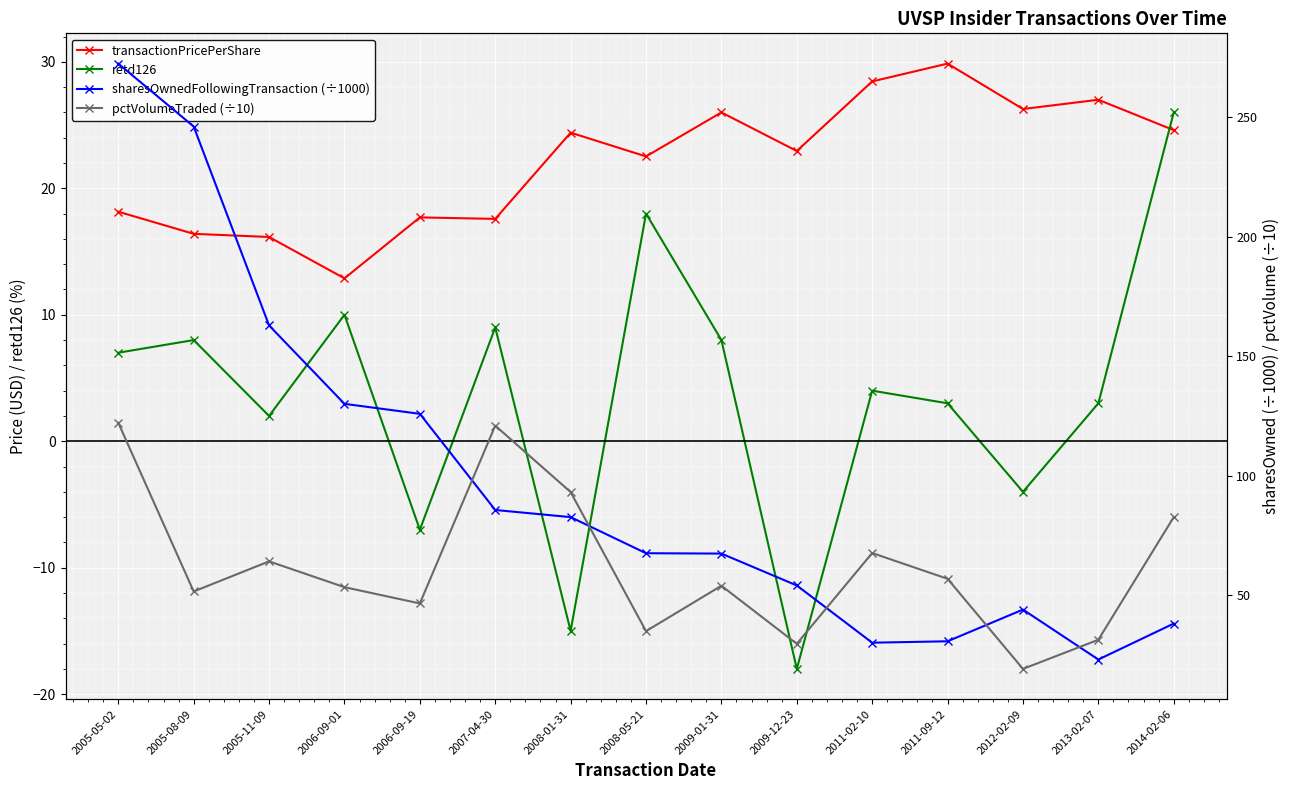

What is the label of the 11th point from the right?

2006-09-19